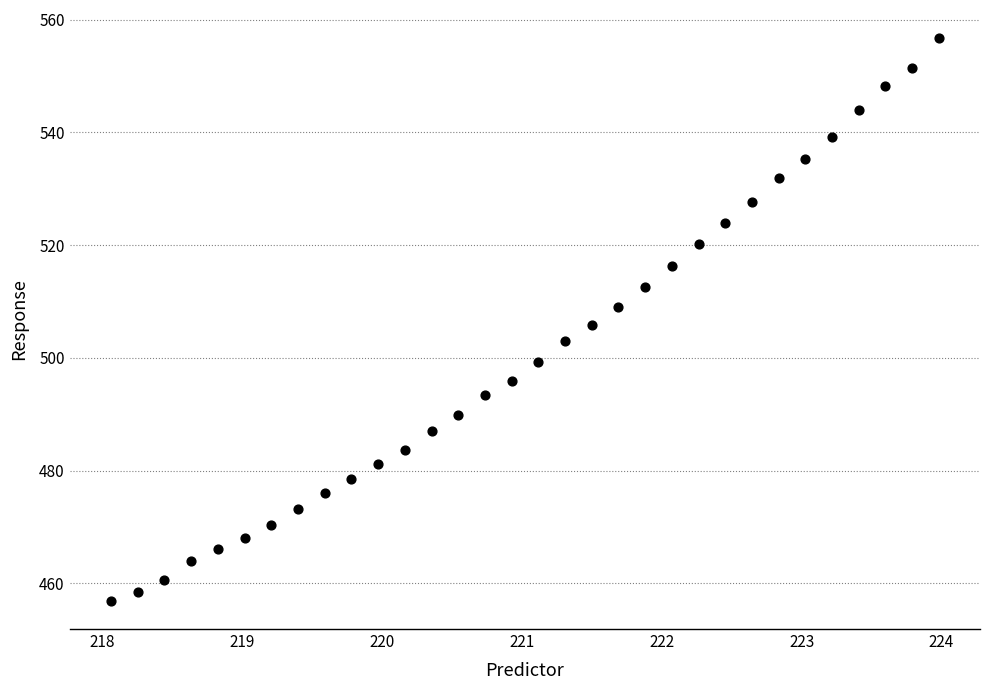

What is the range of X values (max minus min)?

5.9